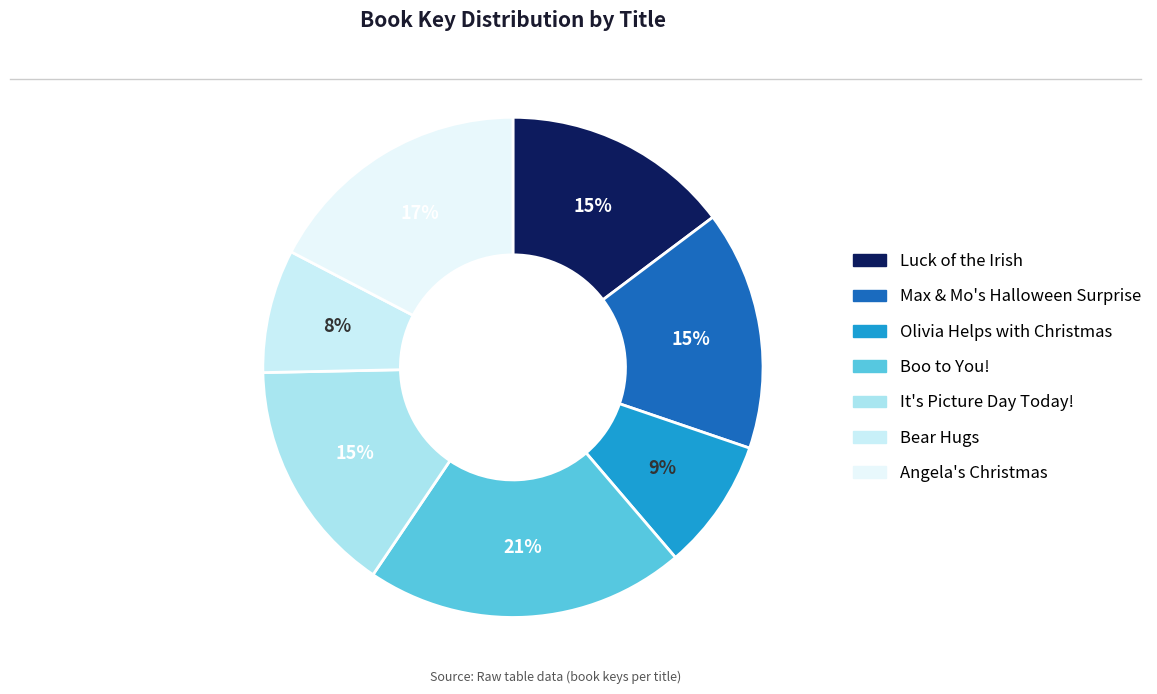

How many slices are in this pie chart?

7